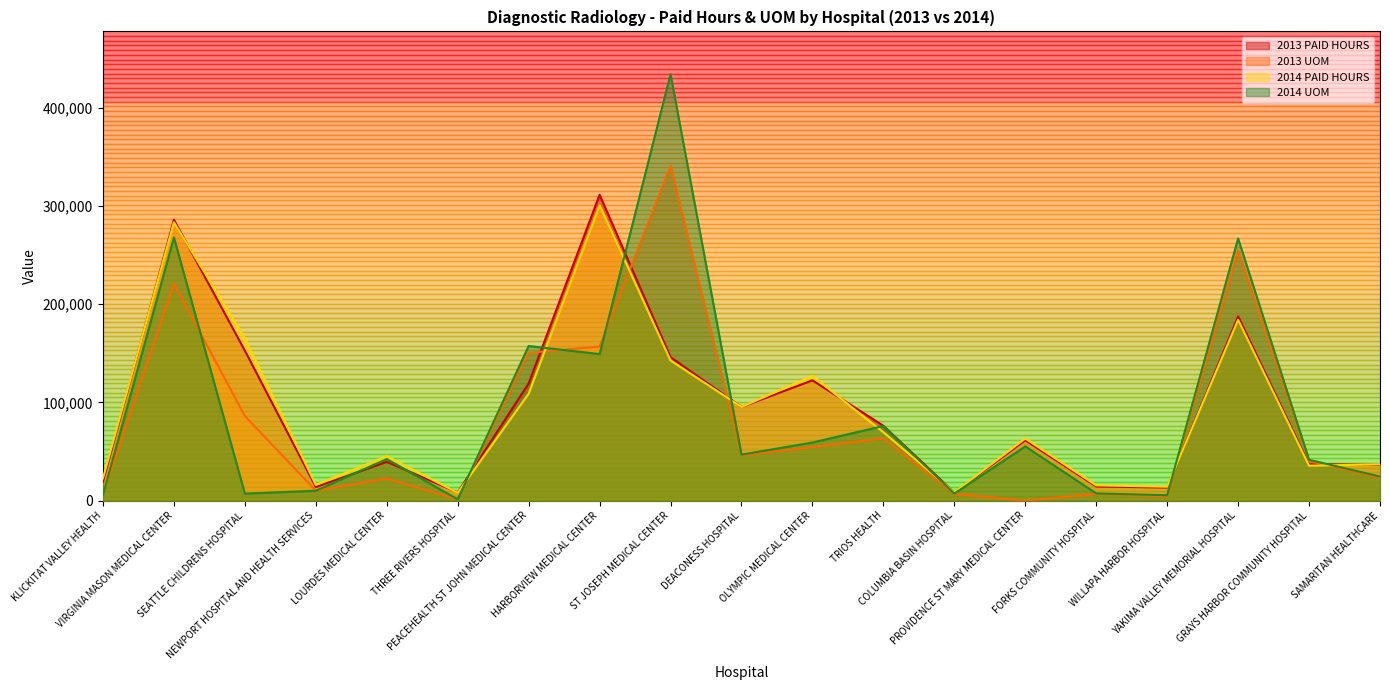

How many interior local valleys does the 2014 UOM series have?

6